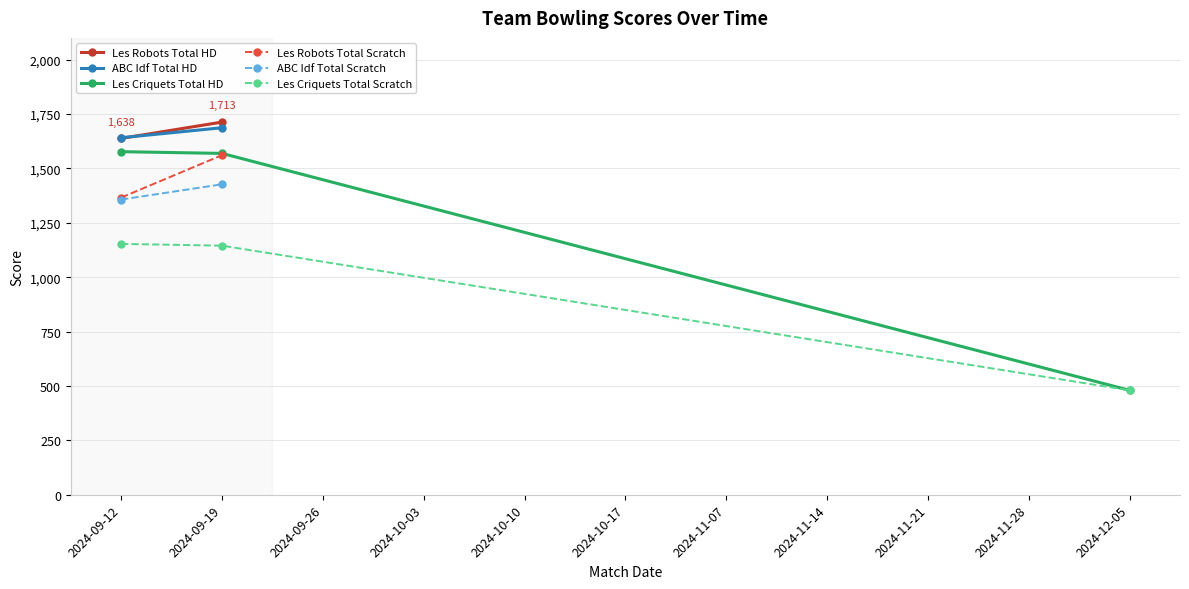

Is the value of Les Criquets Total Scratch at 2024-09-12 greater than the value of Les Criquets Total HD at 2024-10-17?

Yes